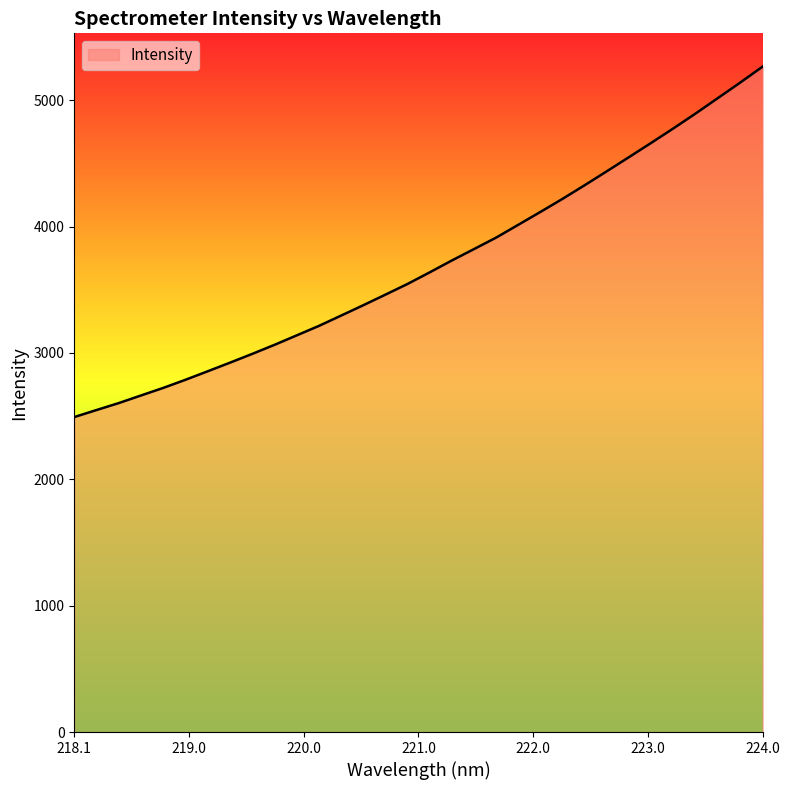

What is the greatest value displayed?

5266.2